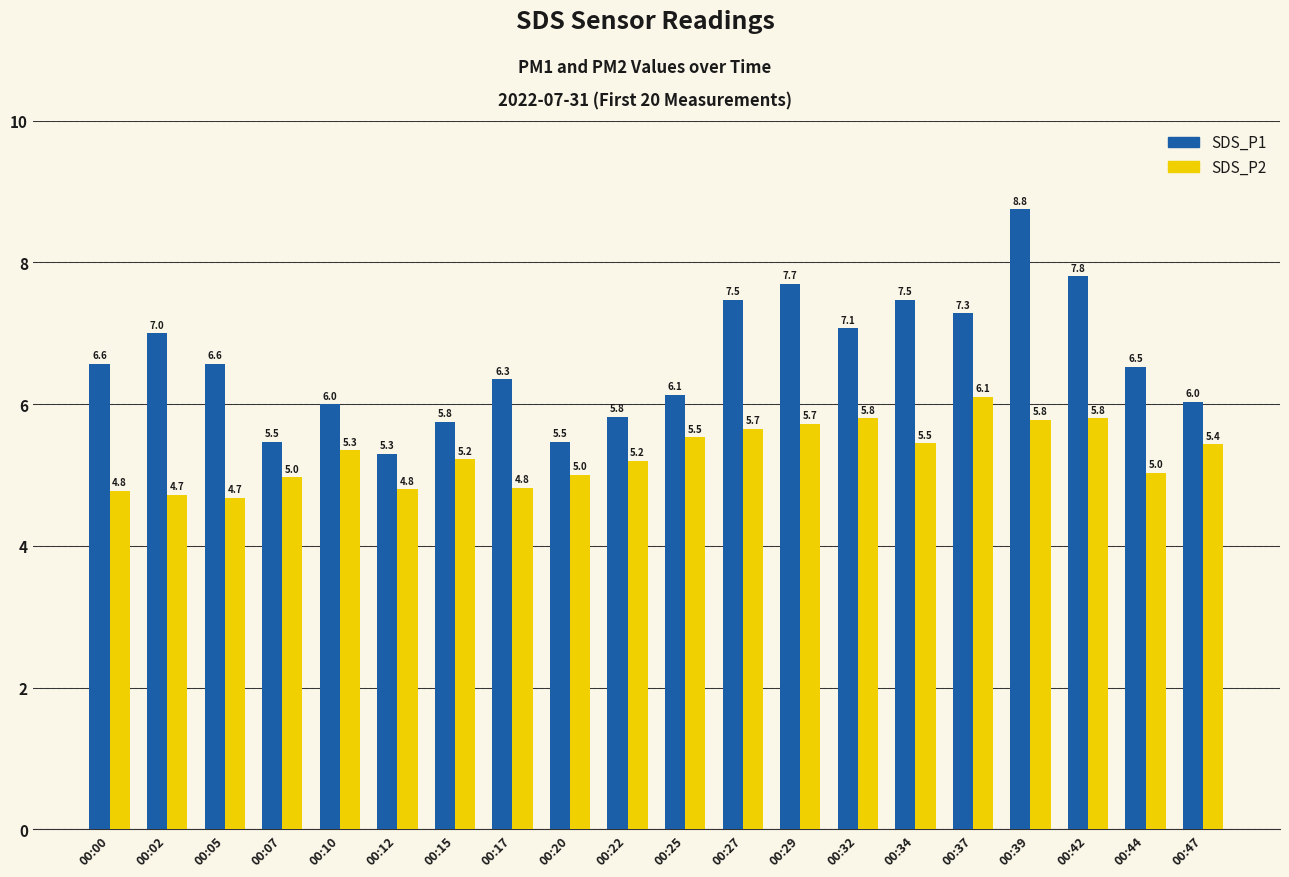

What is the average value of the SDS_P1 series?

6.6